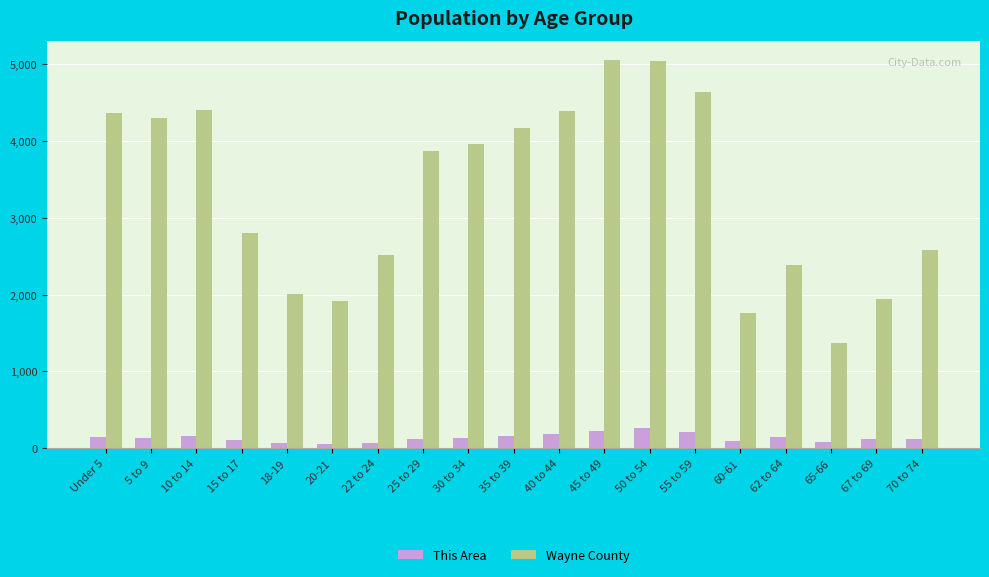

What is the value of the Wayne County bar at the 4th from the left?

2802